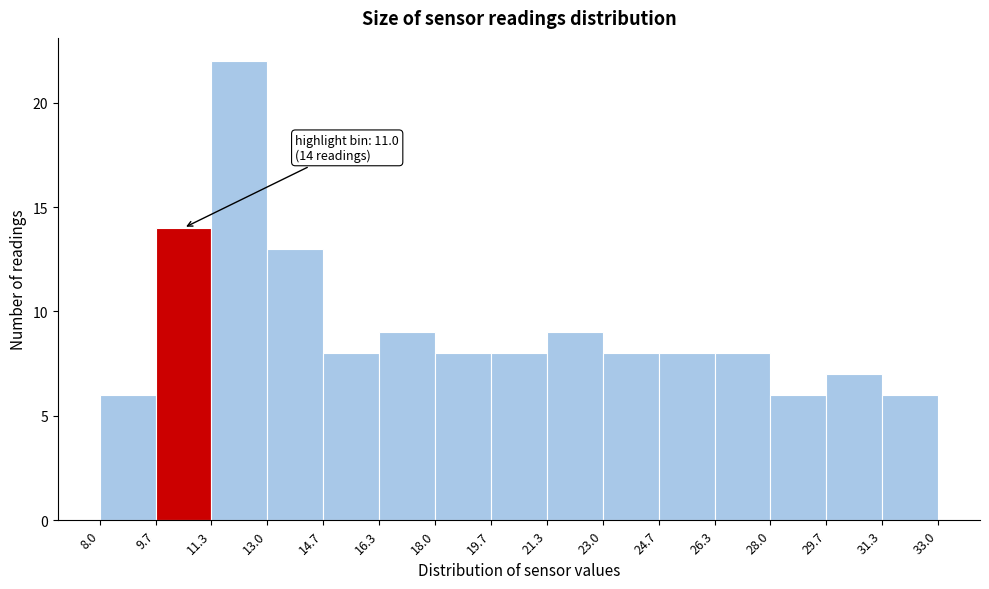

Over which range of the x-axis is the bar tallest?

11.3 to 13.0